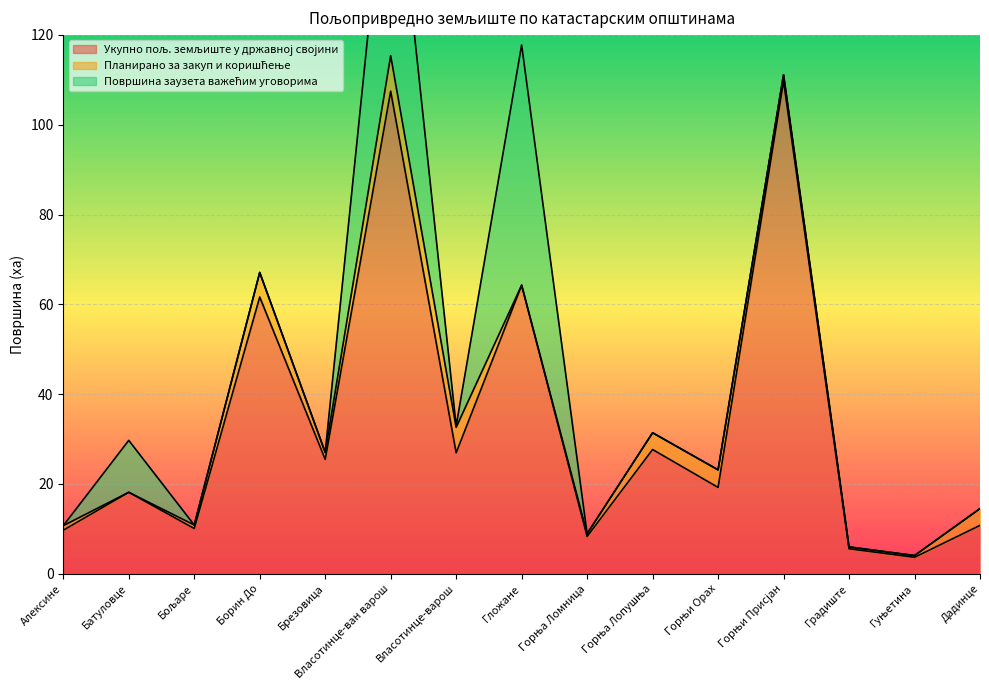

At how many categories does at least one series exceed 46?

4